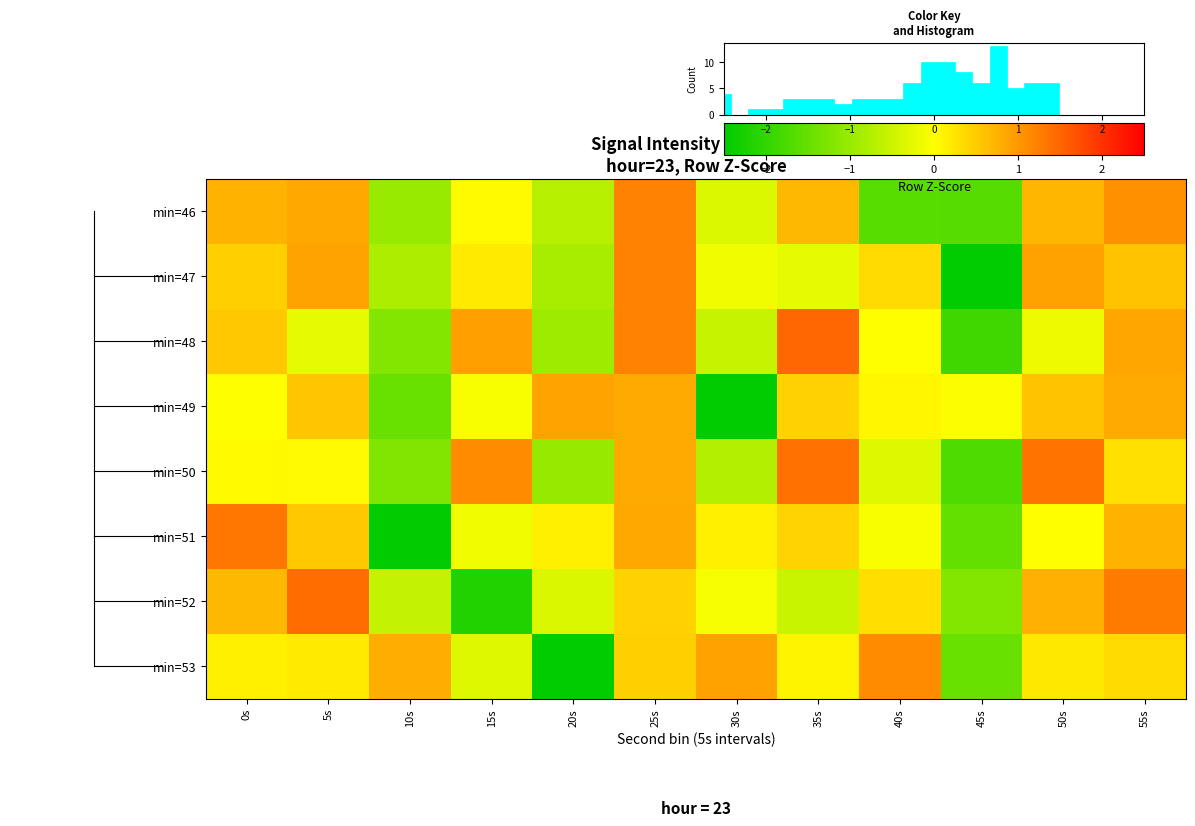

What is the approximate value of min=47 at 25s?

1.2